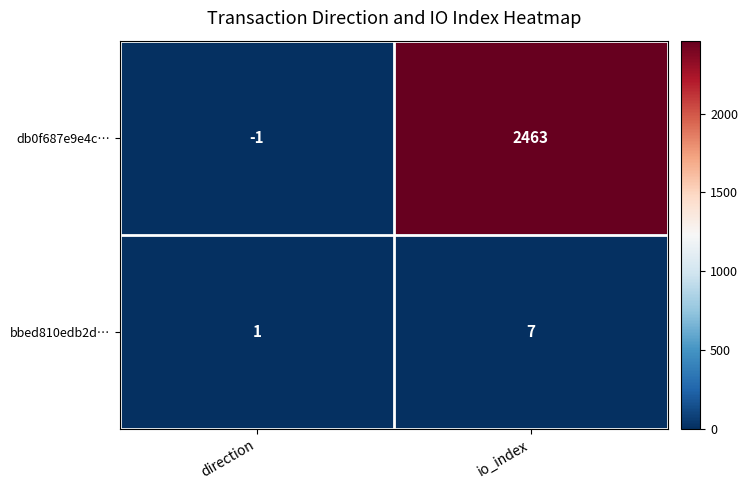

The value of db0f687e9e4c… at direction is -2. True or false?

False